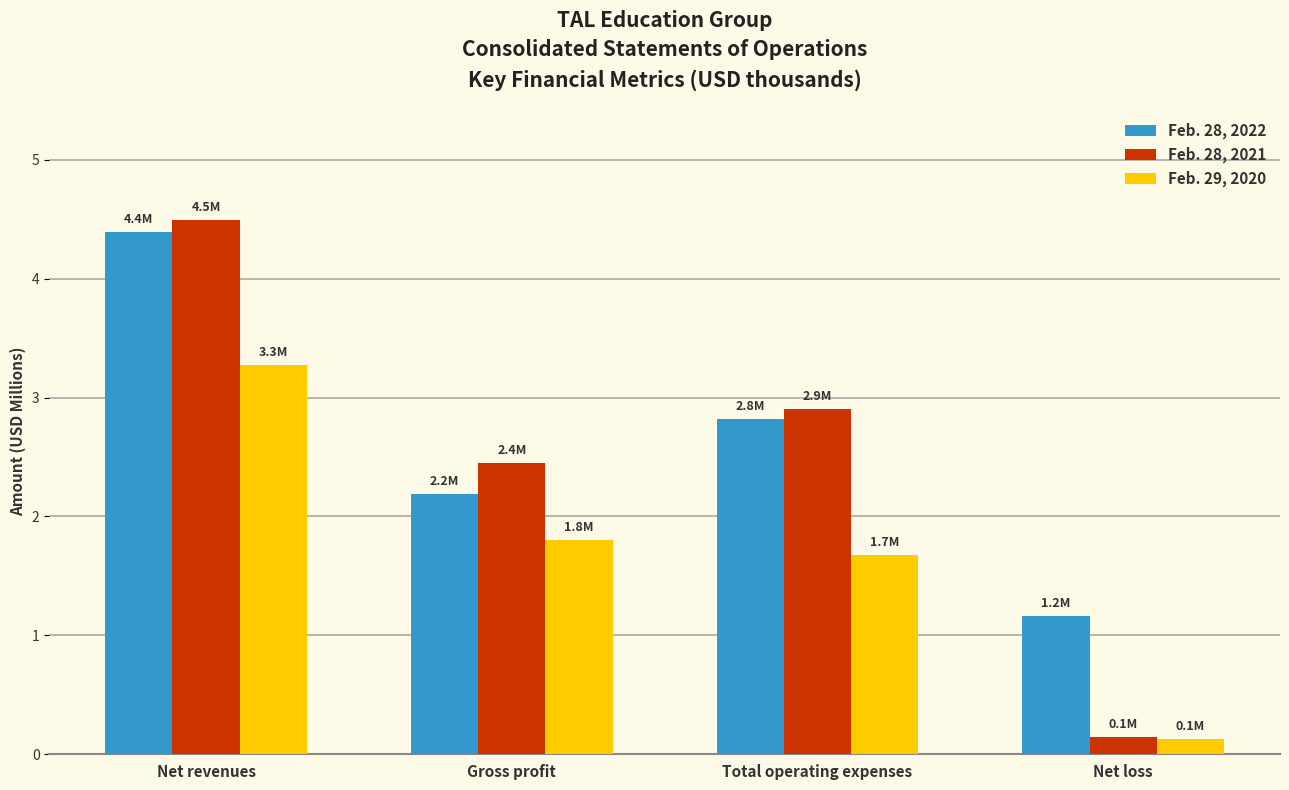

Reading left to right, transcribe all the data shown in this chart.

Feb. 28, 2022: 4.4	2.2	2.8	1.2
Feb. 28, 2021: 4.5	2.4	2.9	0.1
Feb. 29, 2020: 3.3	1.8	1.7	0.1